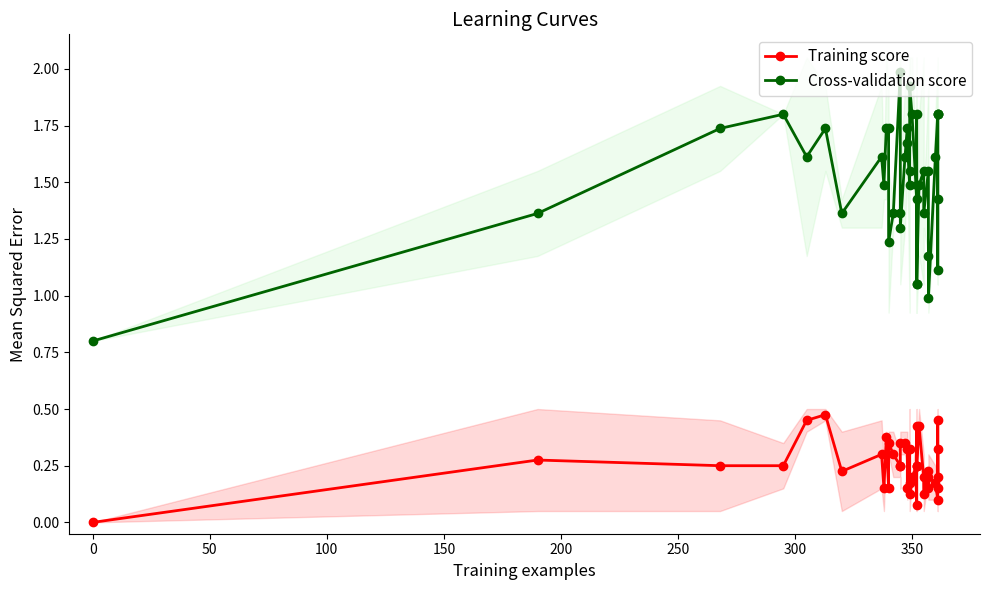

At how many categories does at least one series exceed 0?

40